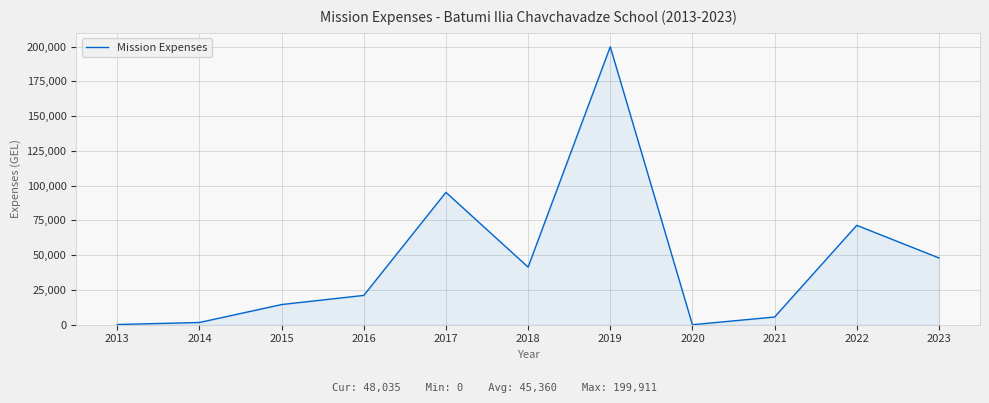

What is the approximate value at 2022, to the nearest 100?

71500